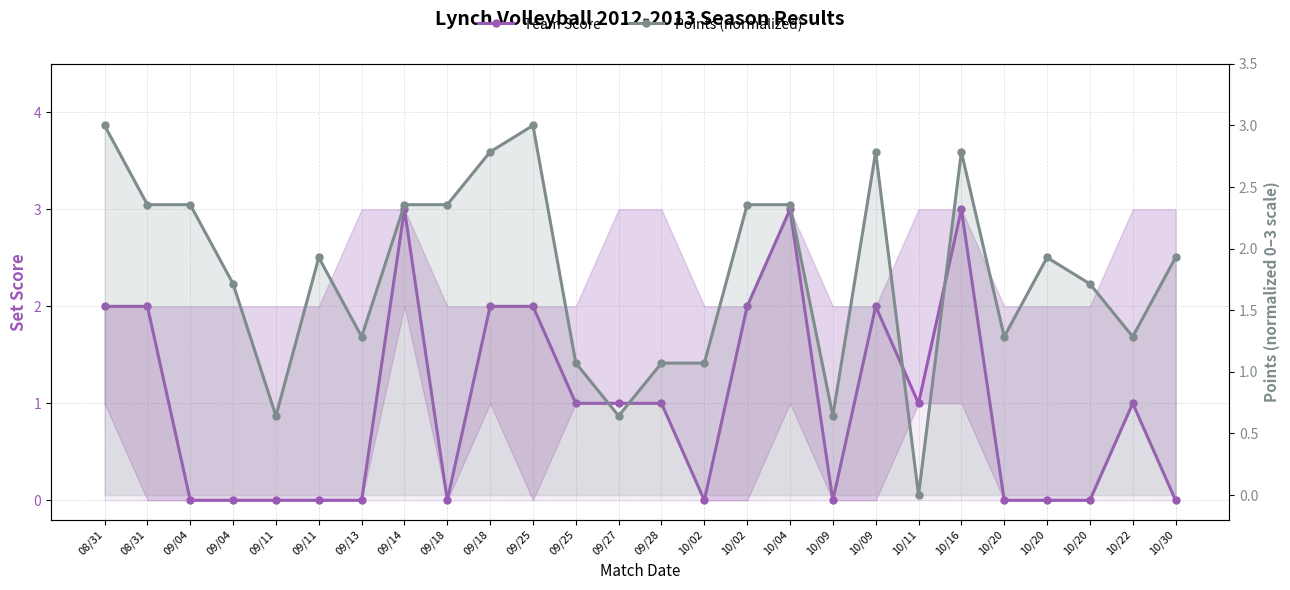

True or false: Team Score has a value of 0.7 at 08/31.

False